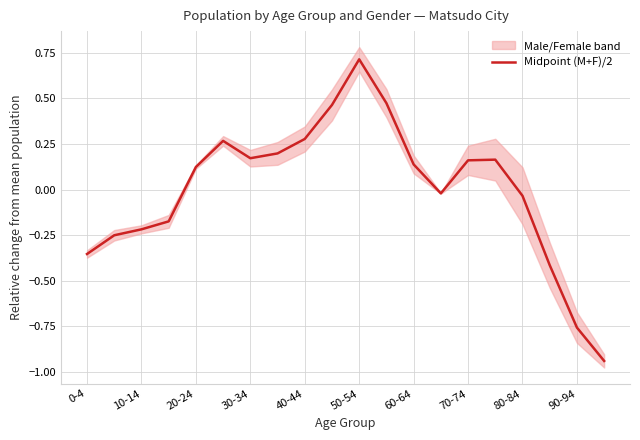

Reading left to right, transcribe all the data shown in this chart.

-0.4	-0.3	-0.2	-0.2	0.1	0.3	0.2	0.2	0.3	0.5	0.7	0.5	0.1	-0.0	0.2	0.2	-0.0	-0.4	-0.8	-0.9